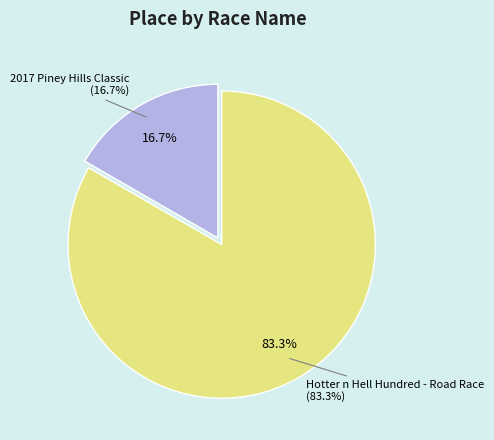

True or false: 2017 Piney Hills Classic accounts for 17% of the total.

True